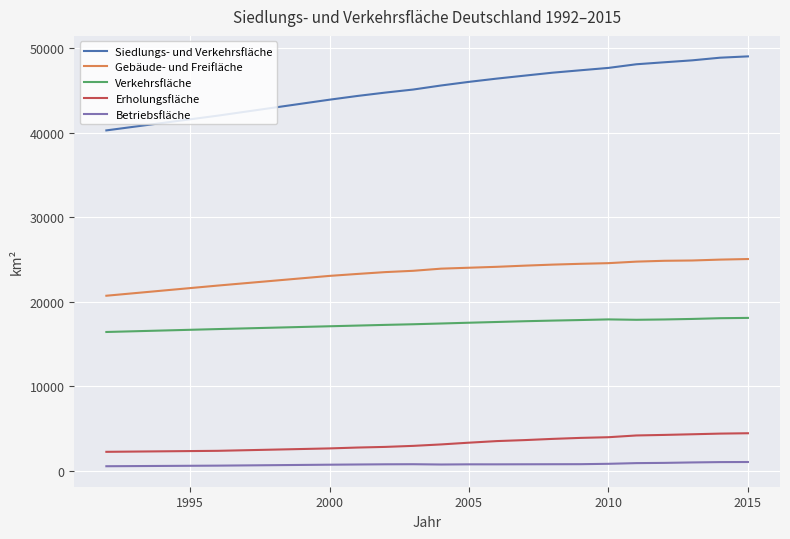

What is the average value of the Betriebsfläche series?

815